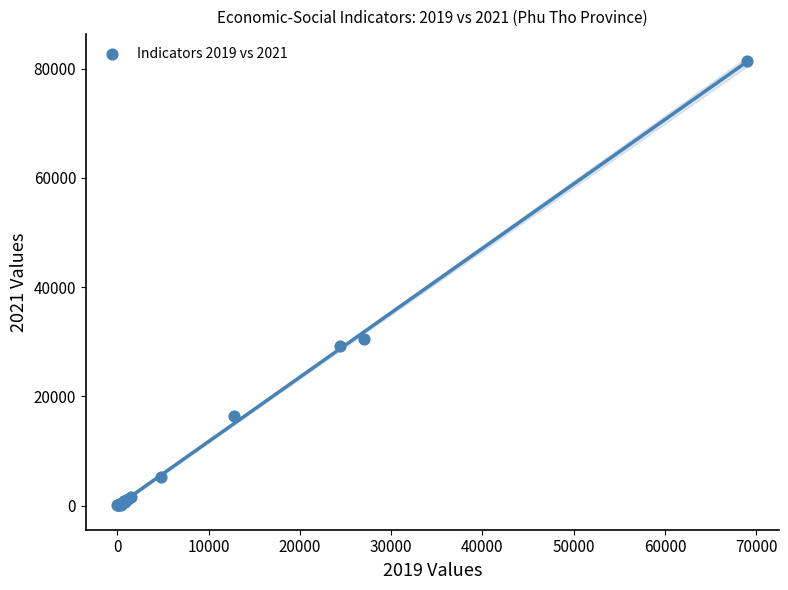

What Y value in the scatter plot is closest to 40705?

30450.6